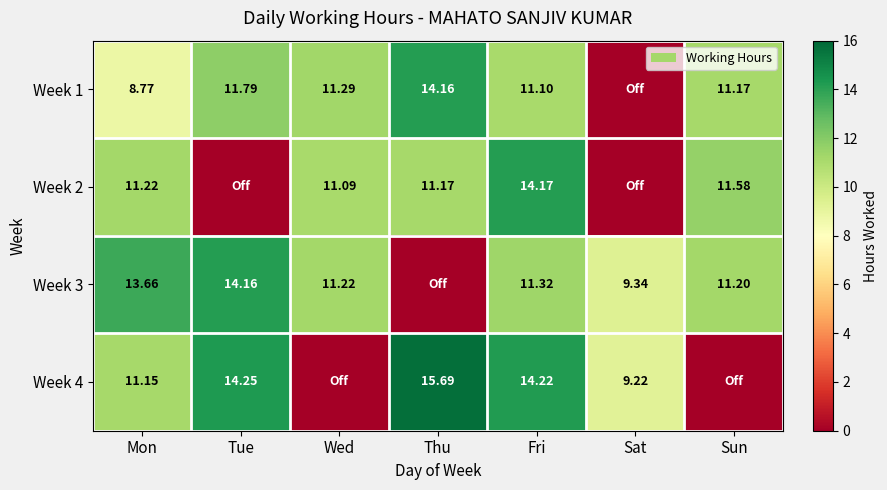

The value of Week 2 at Fri is 4.4. True or false?

False